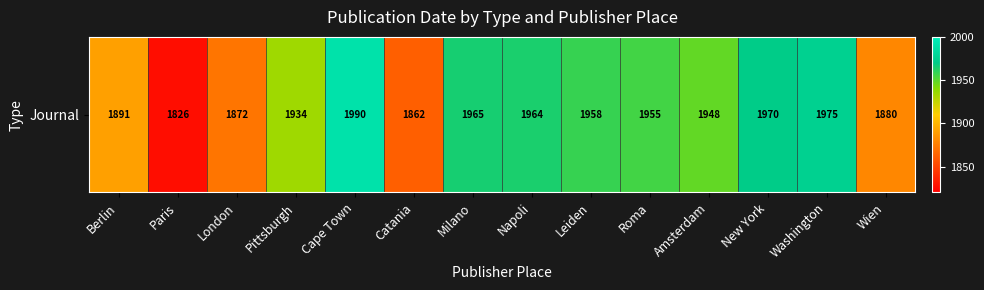

What is the maximum value shown in the chart?

1990